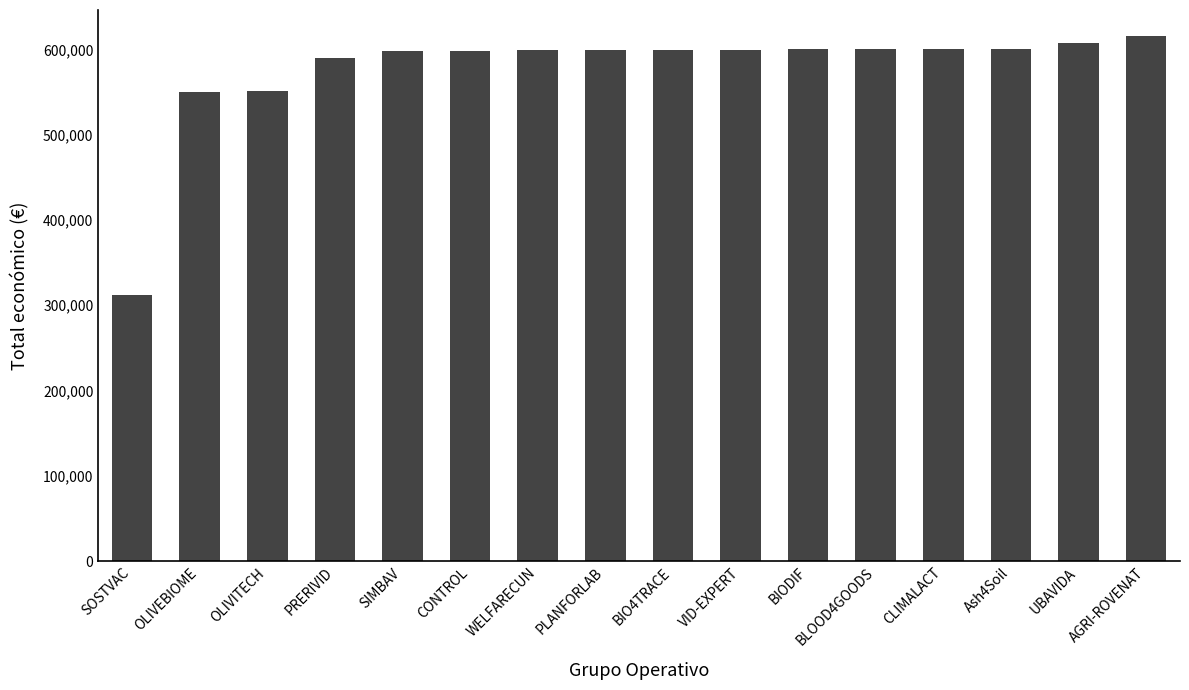

Is it true that the value at OLIVEBIOME is 550111?

True